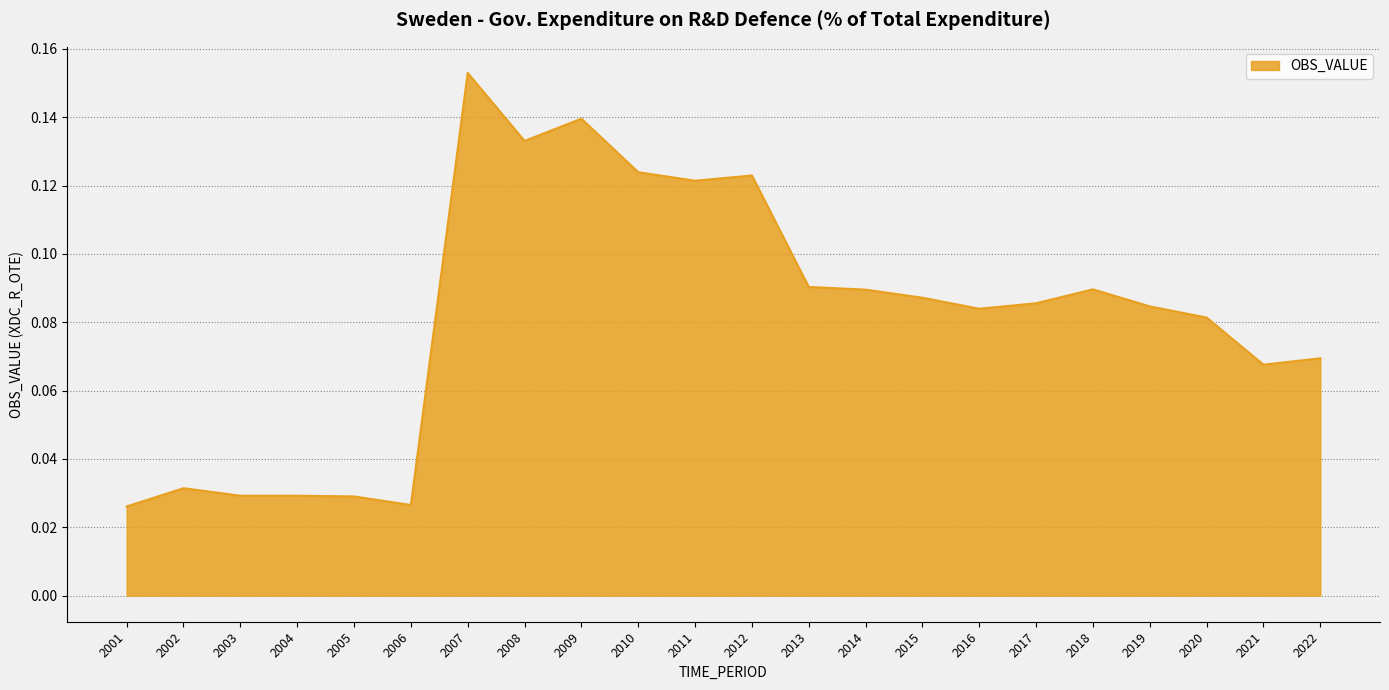

Where is the first local maximum?

2002